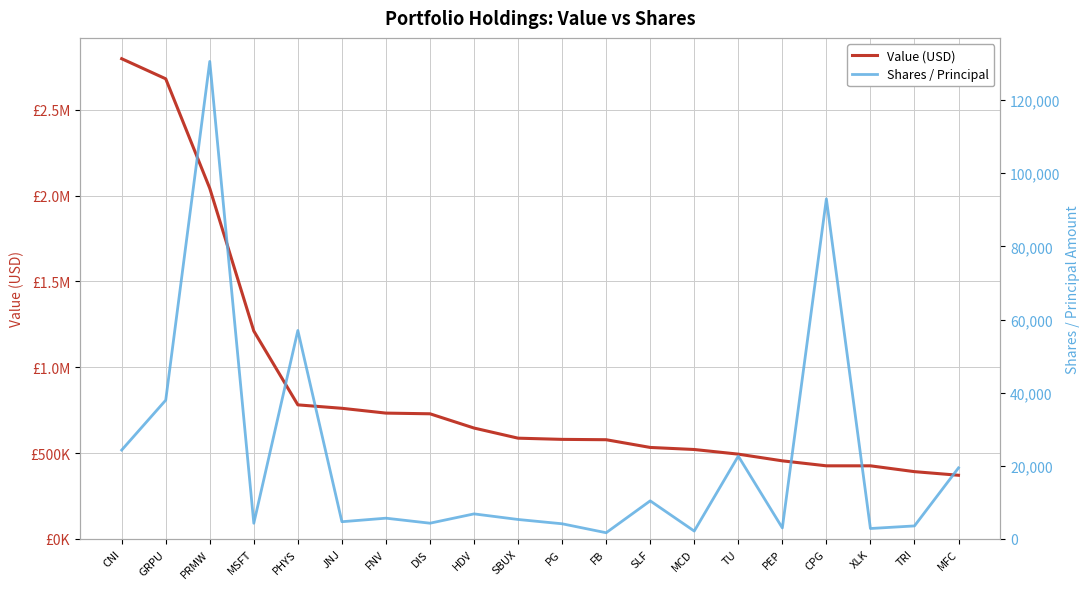

What is the difference between the highest and lowest values at MFC?

351568